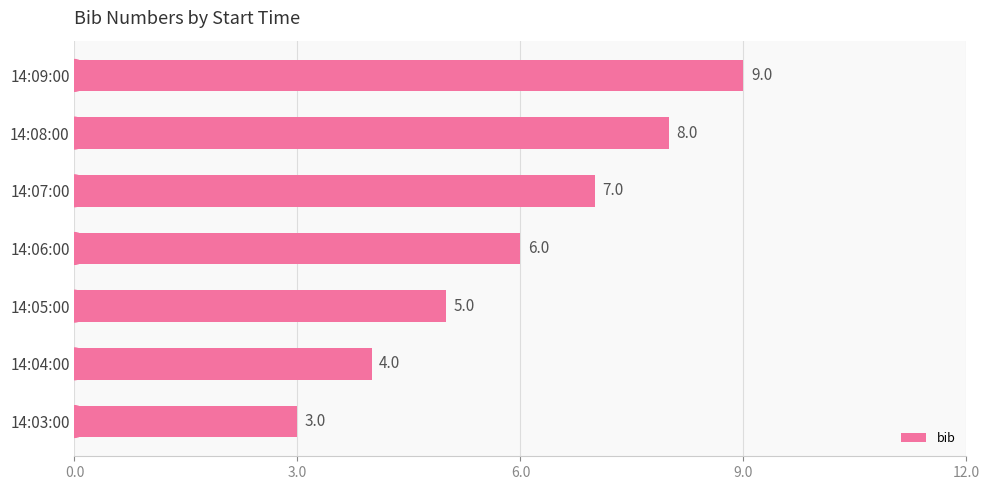

The value at 14:09:00 is 16. True or false?

False